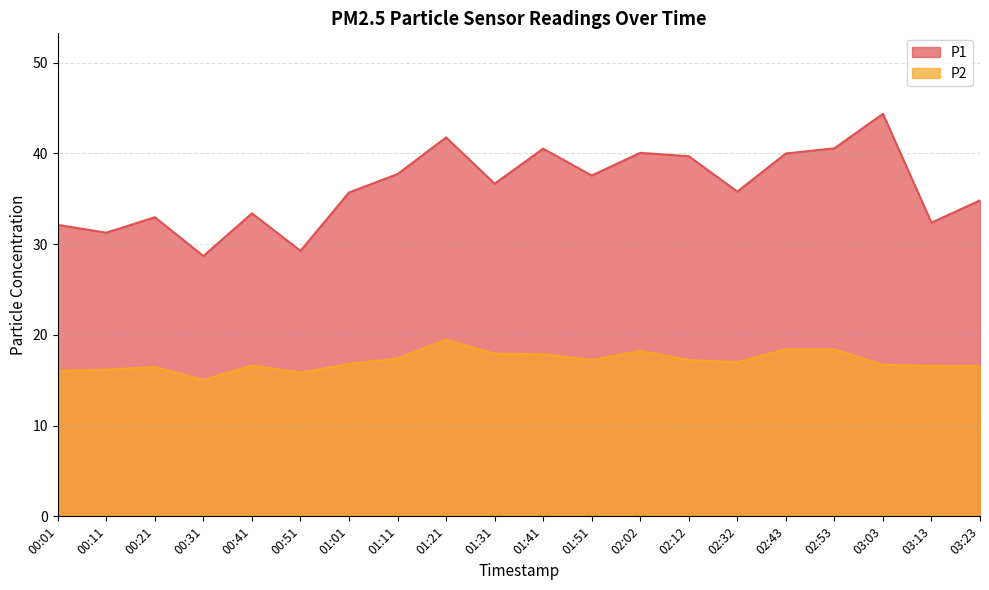

Which category has the highest value across all series?

03:03